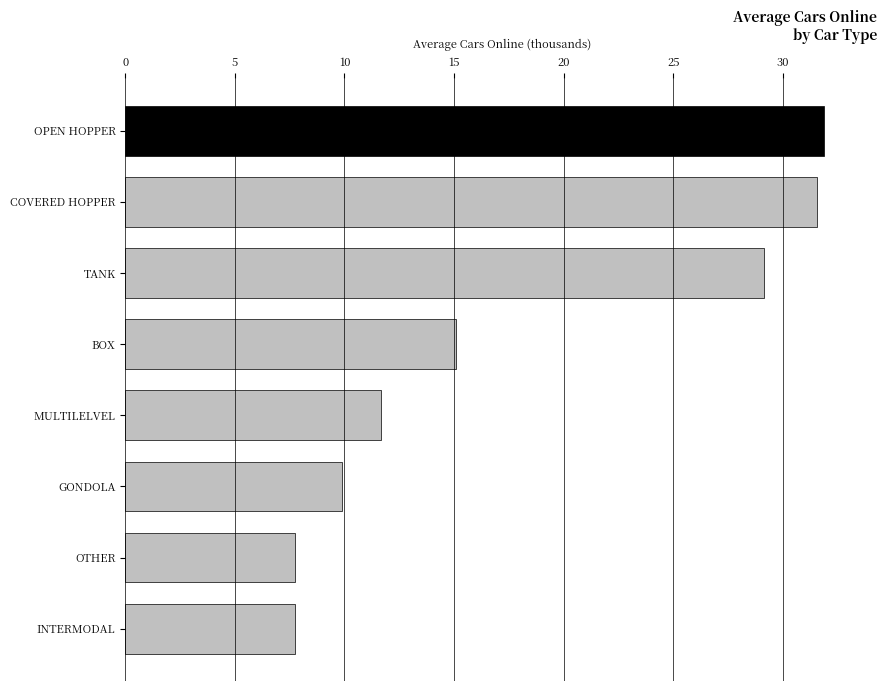

Where is the data nearest to the value 19807?

BOX